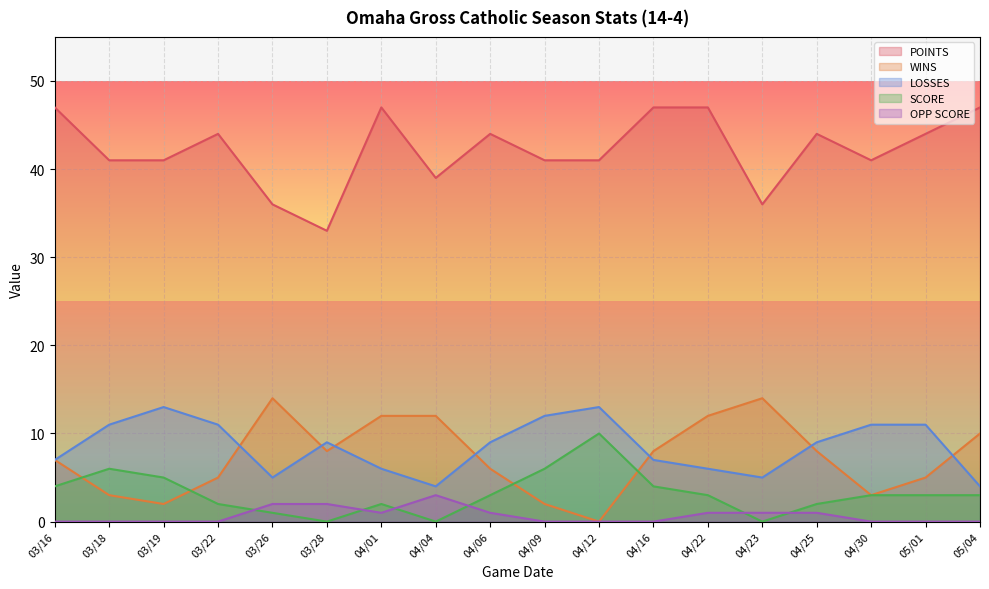

True or false: SCORE and POINTS intersect in this chart.

False